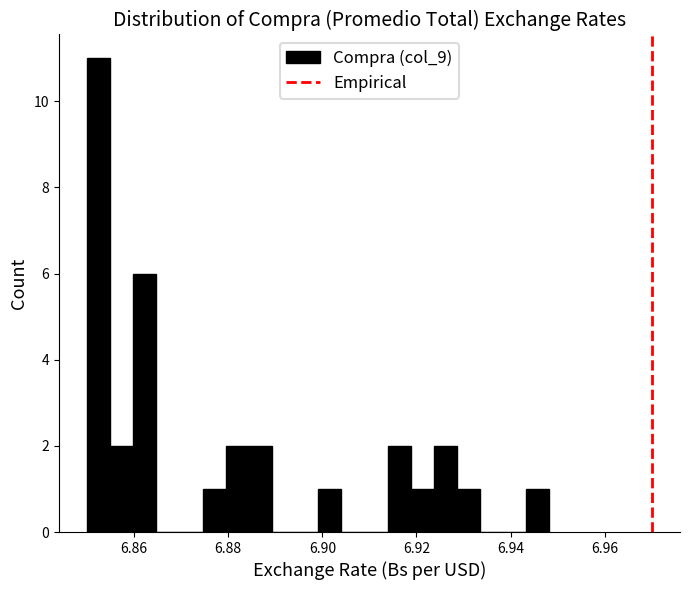

Around what value on the x-axis is the tallest bar? Give the approximate position of its centre, as read against the axis.

6.852